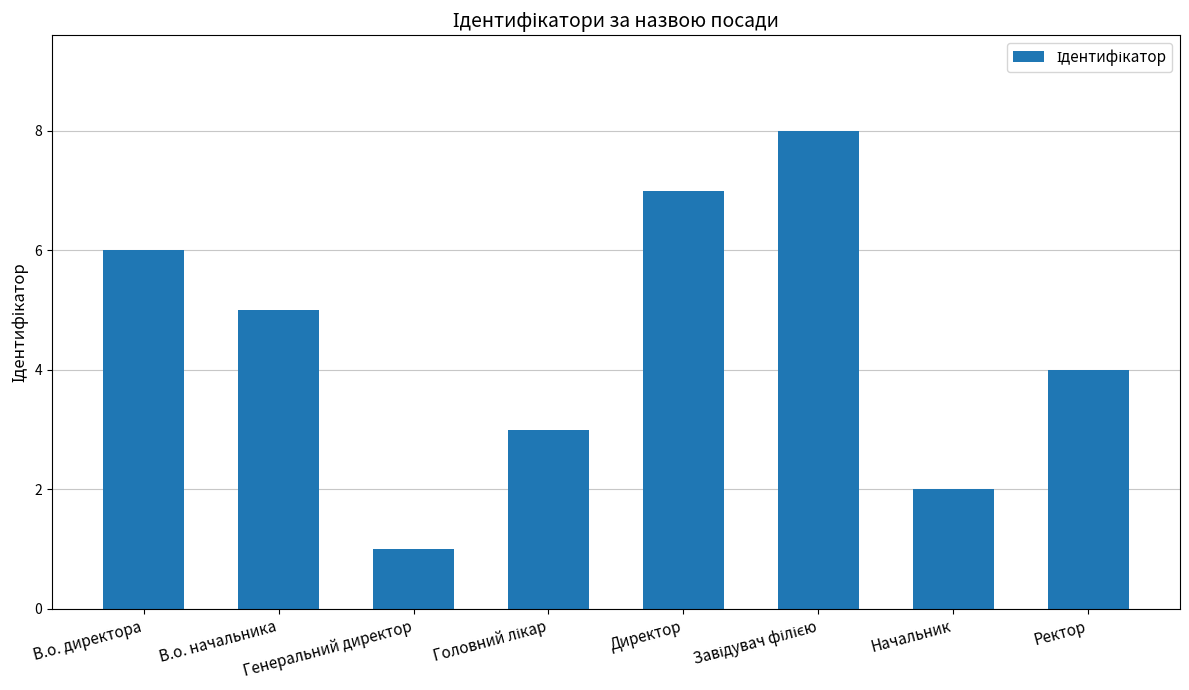

What is the ratio of the value at Ректор to the value at В.о. начальника?

0.8